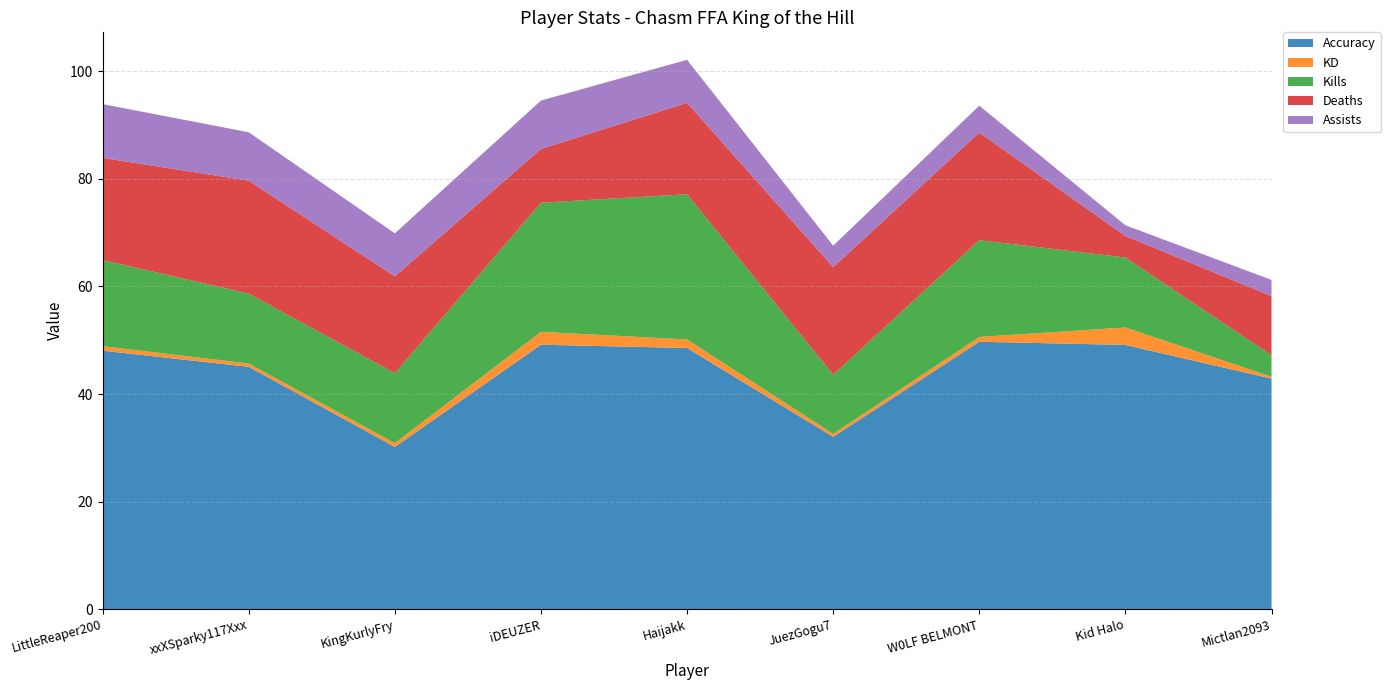

Reading left to right, what are all the values shown in this chart?

Accuracy: LittleReaper200=48.1	xxXSparky117Xxx=45.1	KingKurlyFry=30.2	iDEUZER=49.2	Haijakk=48.6	JuezGogu7=32.0	W0LF BELMONT=49.7	Kid Halo=49.1	Mictlan2093=42.9
KD: LittleReaper200=0.8	xxXSparky117Xxx=0.6	KingKurlyFry=0.7	iDEUZER=2.4	Haijakk=1.6	JuezGogu7=0.6	W0LF BELMONT=0.9	Kid Halo=3.2	Mictlan2093=0.4
Kills: LittleReaper200=16.0	xxXSparky117Xxx=13.0	KingKurlyFry=13.0	iDEUZER=24.0	Haijakk=27.0	JuezGogu7=11.0	W0LF BELMONT=18.0	Kid Halo=13.0	Mictlan2093=4.0
Deaths: LittleReaper200=19.0	xxXSparky117Xxx=21.0	KingKurlyFry=18.0	iDEUZER=10.0	Haijakk=17.0	JuezGogu7=20.0	W0LF BELMONT=20.0	Kid Halo=4.0	Mictlan2093=11.0
Assists: LittleReaper200=10.0	xxXSparky117Xxx=9.0	KingKurlyFry=8.0	iDEUZER=9.0	Haijakk=8.0	JuezGogu7=4.0	W0LF BELMONT=5.0	Kid Halo=2.0	Mictlan2093=3.0